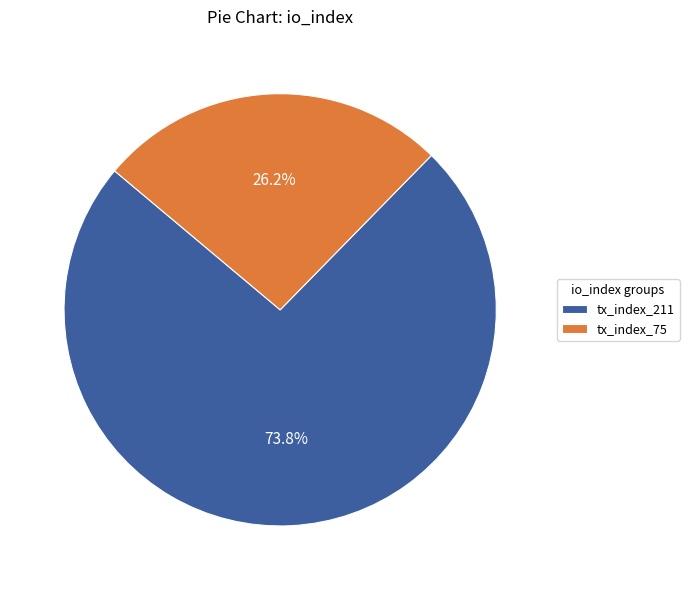

How many segments does this pie chart have?

2